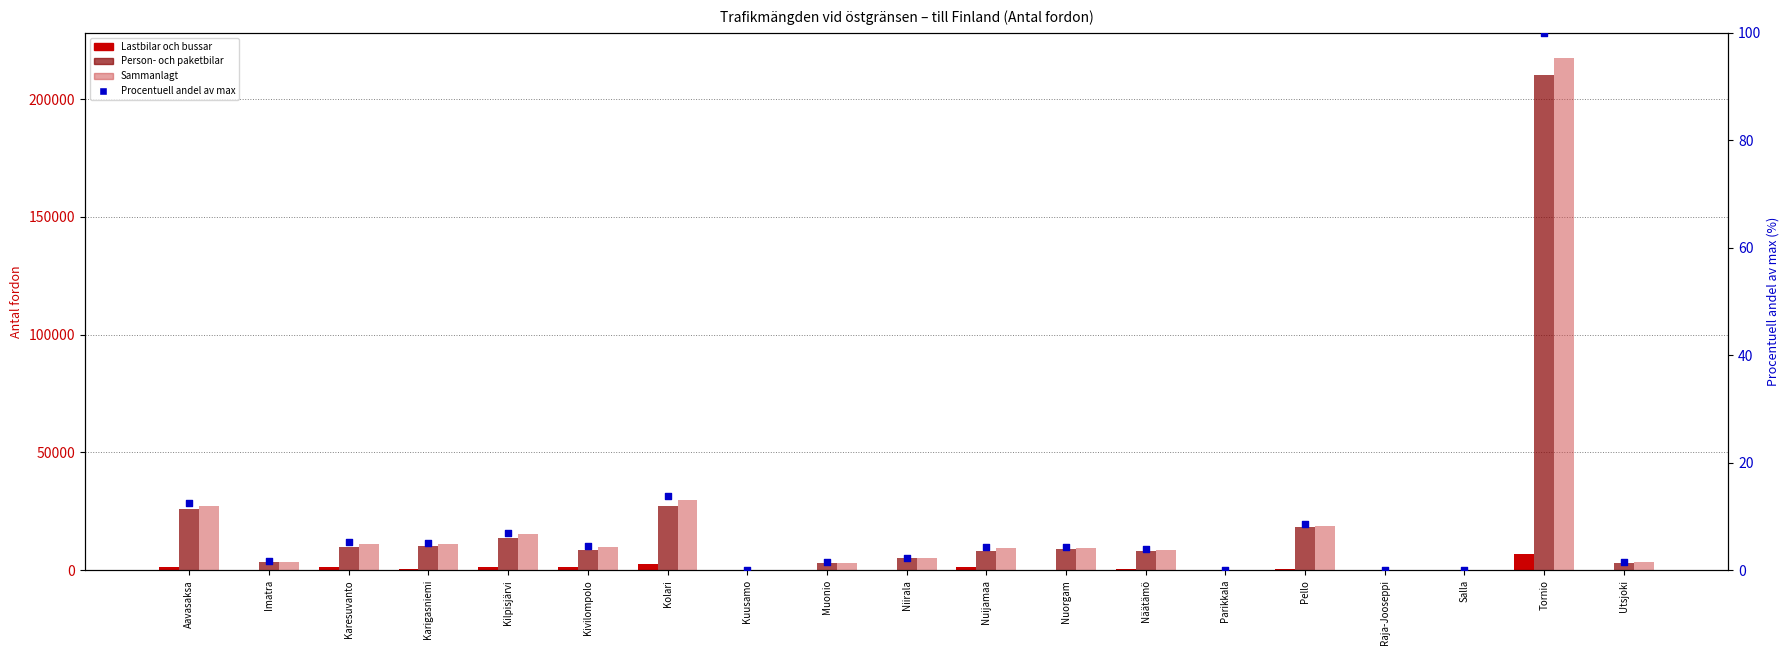

Which series reaches the minimum Y coordinate?

Lastbilar och bussar